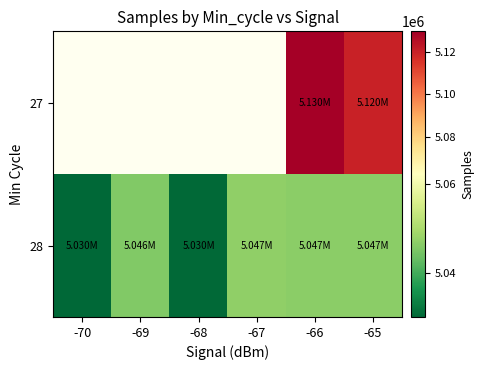

Which series changed the most between -66 and -65?

27